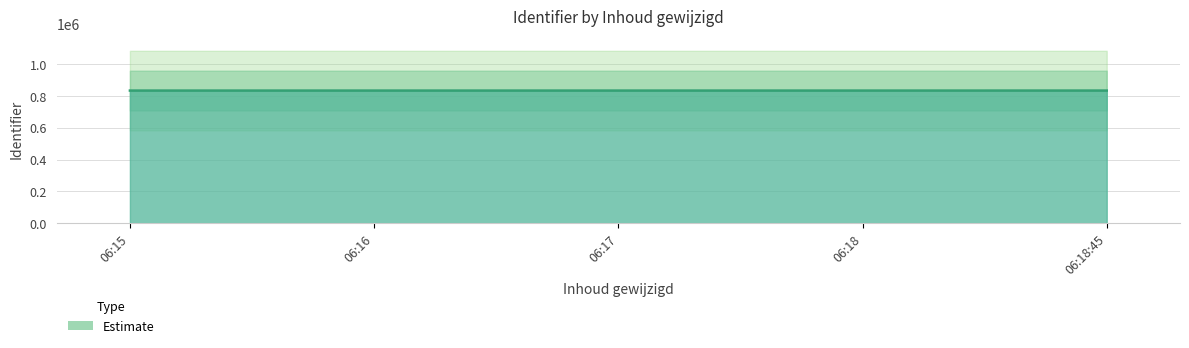

How many series are shown in this chart?

1